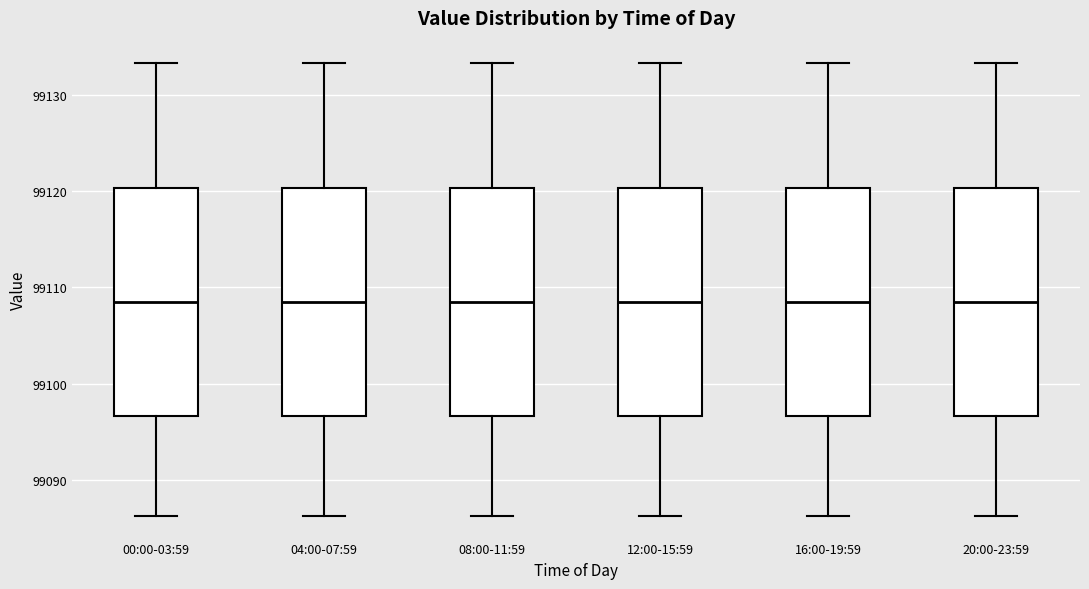

Reading left to right, transcribe this box plot: for each box, give where its median line is, the range the box spans, and where its two whiskers end, as read against the y-axis. The values are not printed on the chart, so give them approximately, as read against the axis.

00:00-03:59: median 99109, box 99097 to 99120, whiskers 99086 to 99133
04:00-07:59: median 99109, box 99097 to 99120, whiskers 99086 to 99133
08:00-11:59: median 99109, box 99097 to 99120, whiskers 99086 to 99133
12:00-15:59: median 99109, box 99097 to 99120, whiskers 99086 to 99133
16:00-19:59: median 99109, box 99097 to 99120, whiskers 99086 to 99133
20:00-23:59: median 99109, box 99097 to 99120, whiskers 99086 to 99133